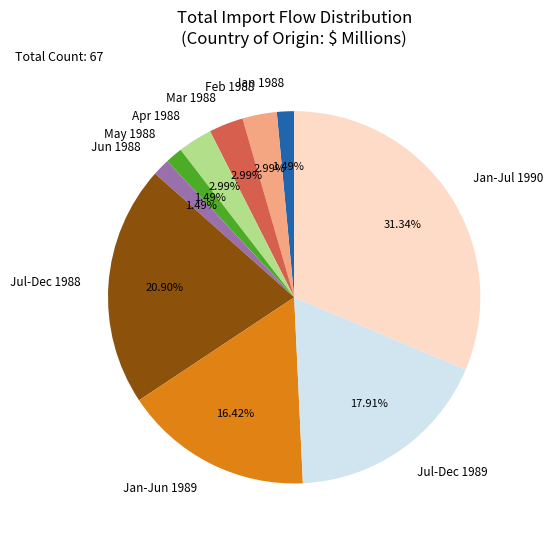

Which category has the biggest portion of the pie?

Jan-Jul 1990